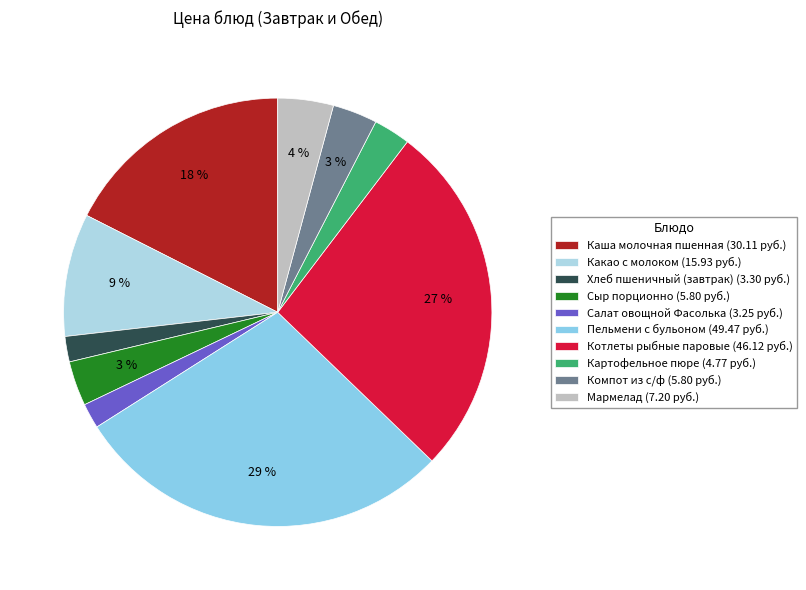

Which category has the biggest portion of the pie?

Пельмени с бульоном